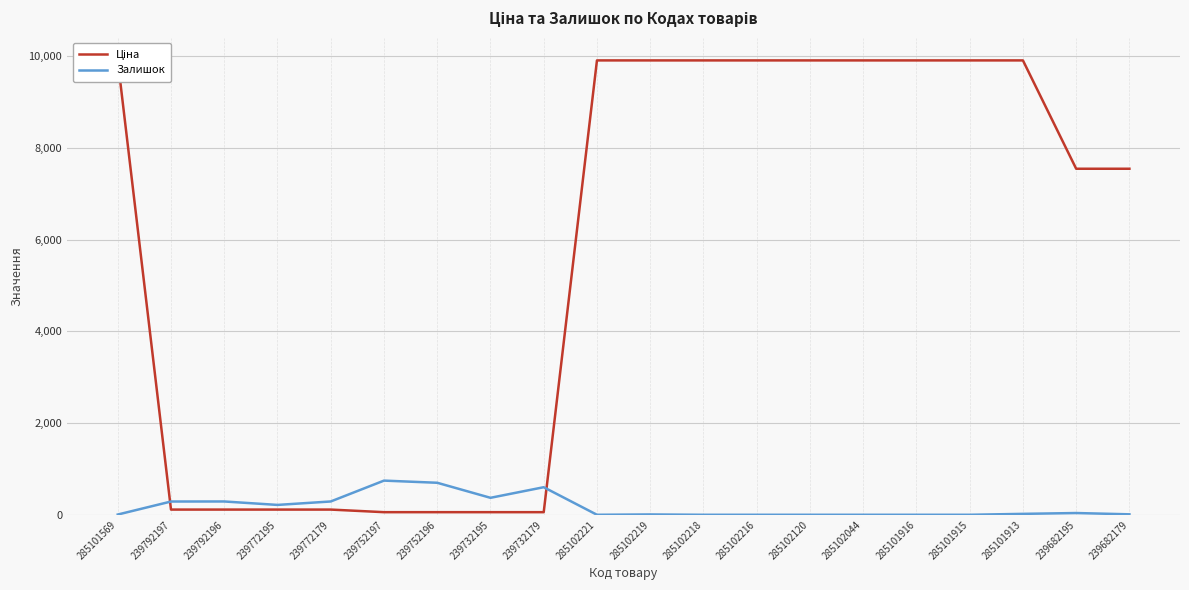

Where do Залишок and Ціна first cross each other?

285101569 and 239792197